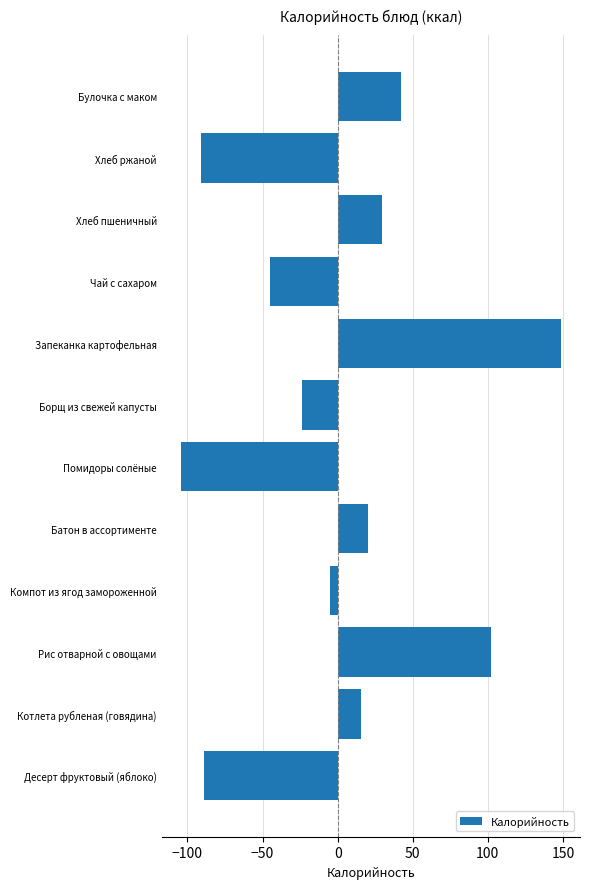

True or false: the data shows 19.9 at Батон в ассортименте.

True